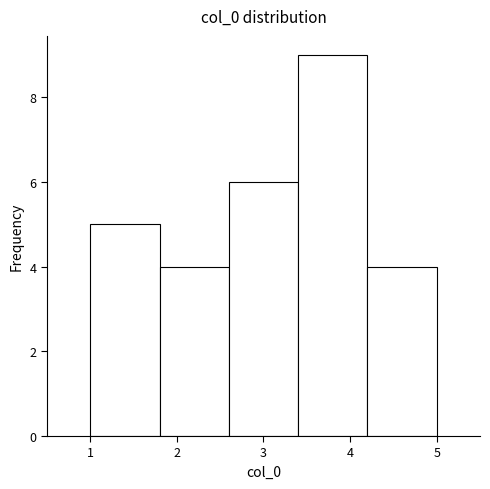

How tall is the bar that spans 1.0 to 1.8 on the x-axis? The values are not printed on the chart, so give them approximately, as read against the axis.

5